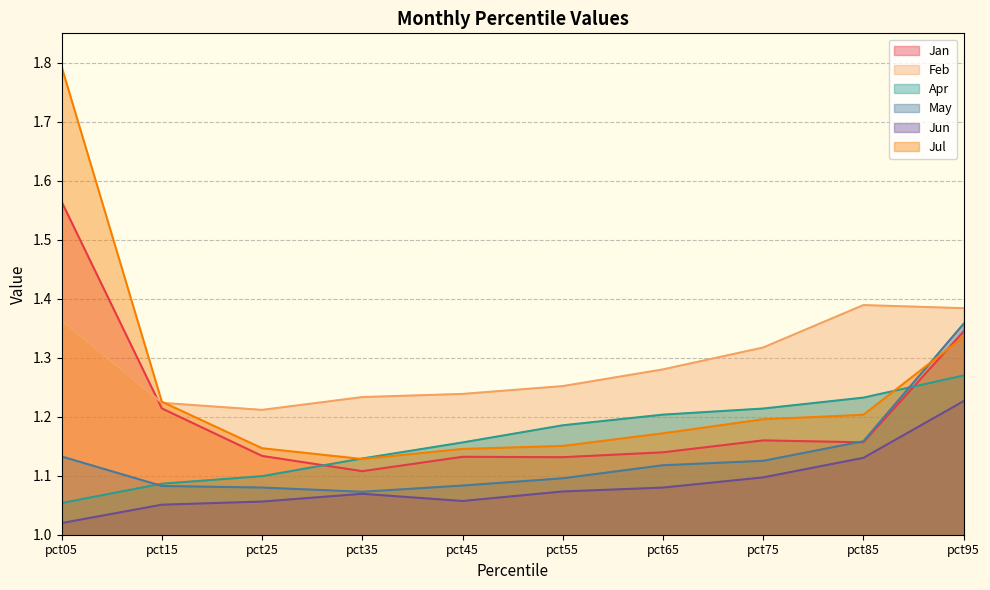

What is the total value across all series at pct95?

7.9